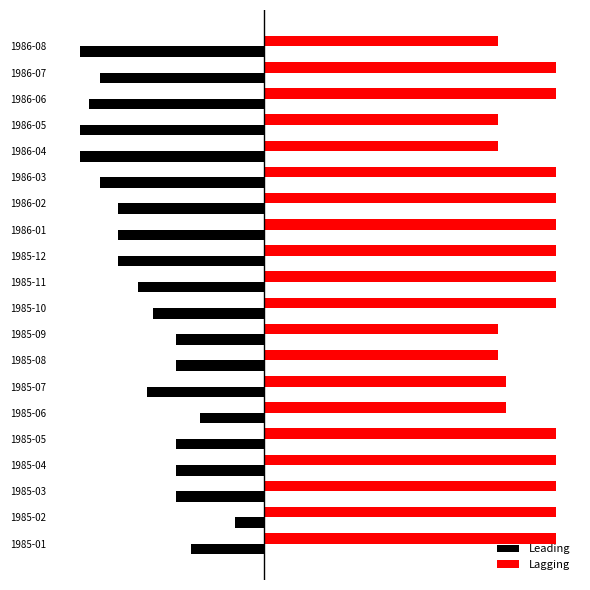

Which series has the widest spread of values?

Leading